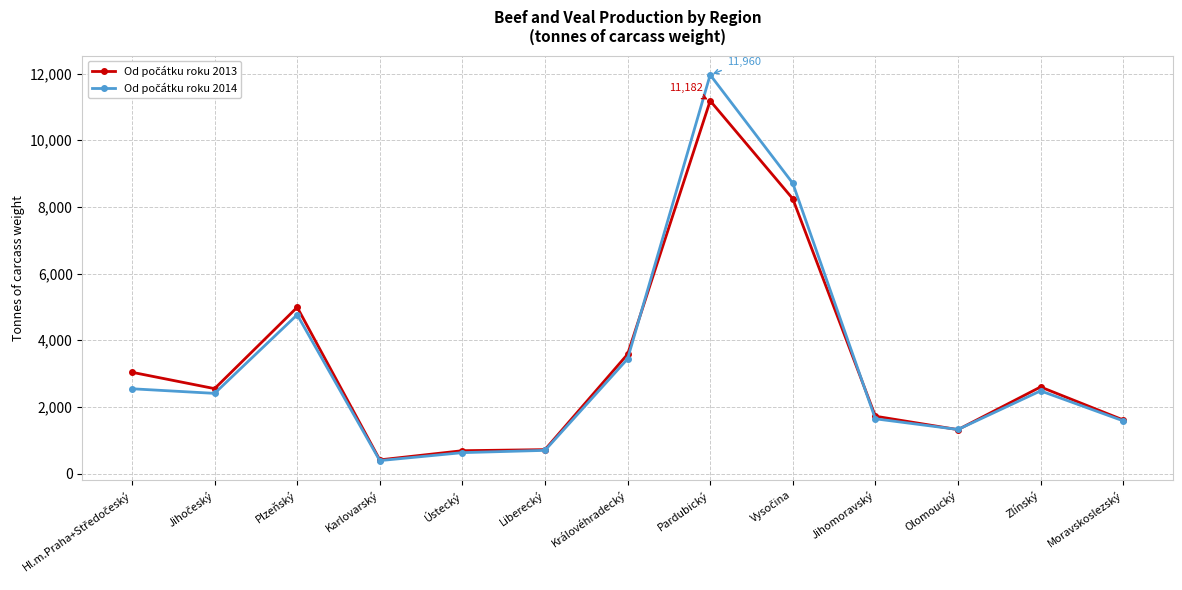

What is the maximum value shown in the chart?

11960